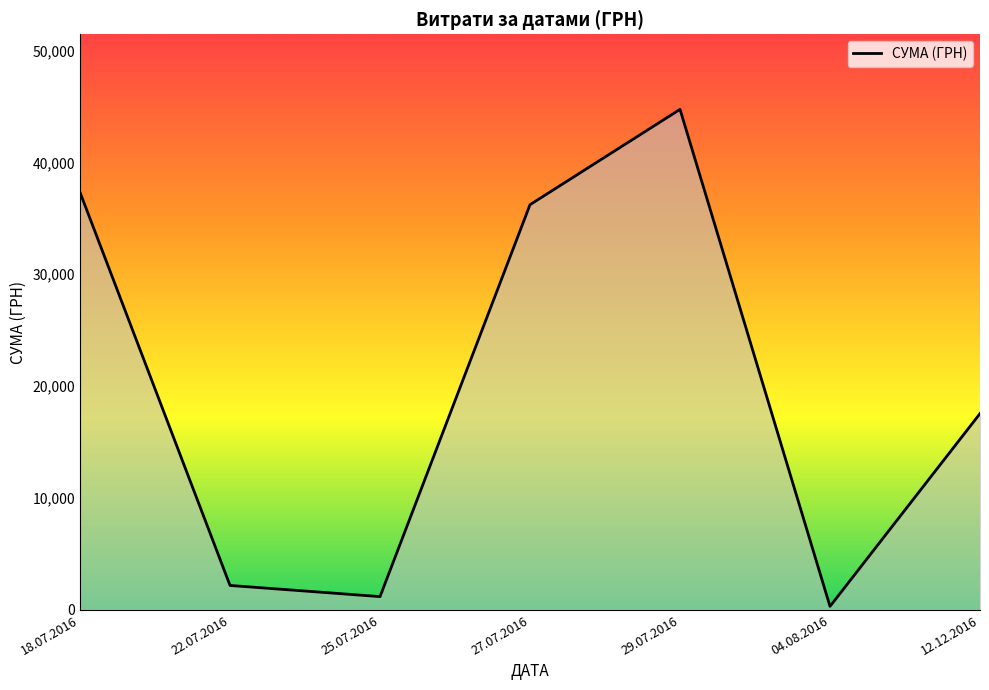

Between 25.07.2016 and 27.07.2016, which is larger?

27.07.2016